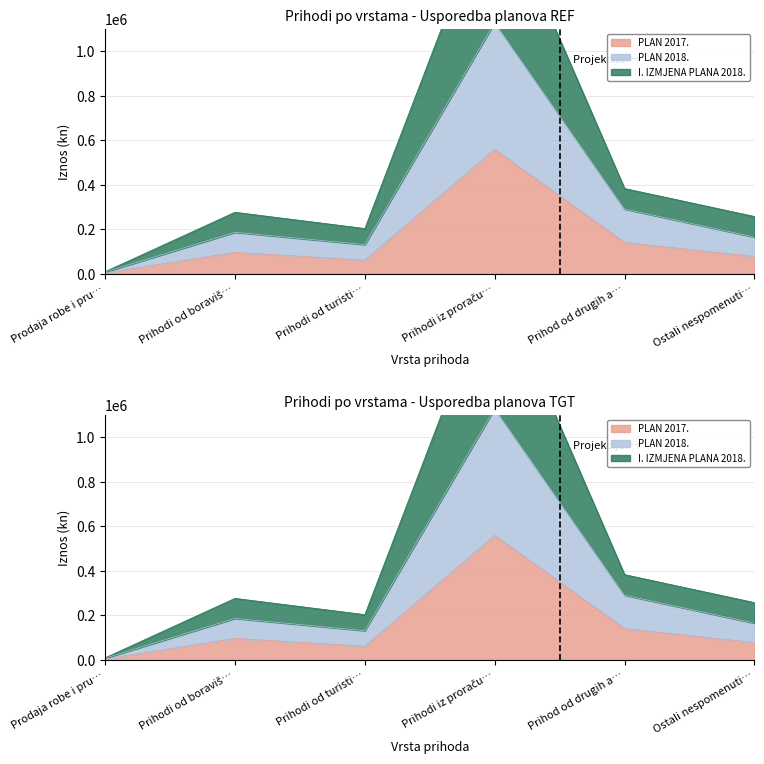

Is it true that PLAN 2018. equals 290503.8 at Prihod od drugih a…?

True